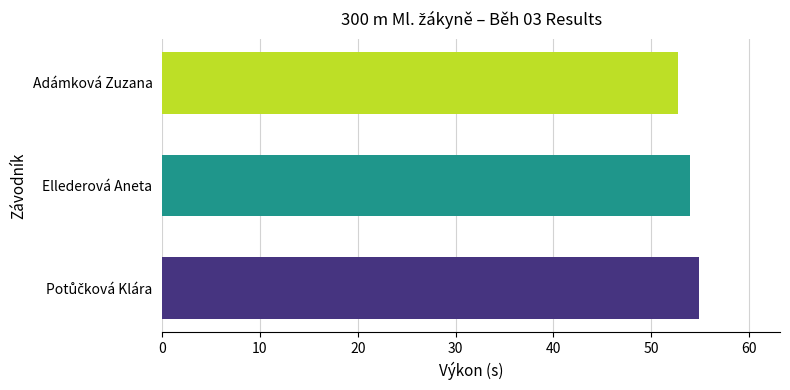

What is the ratio of the value at Ellederová Aneta to the value at Adámková Zuzana?

1.0